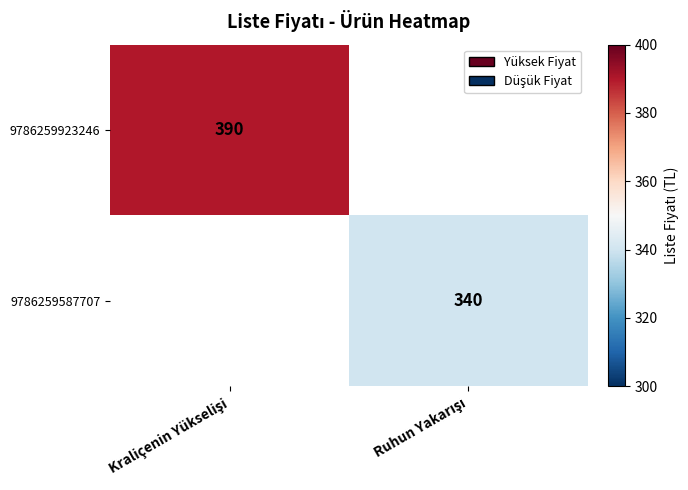

At which category is the sum across all series the highest?

Kraliçenin Yükselişi